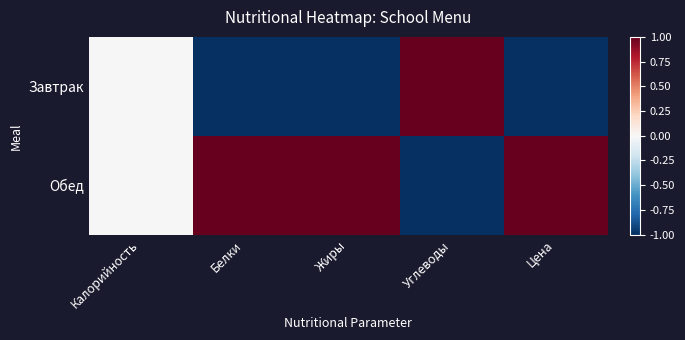

Rank the series by their average value, from lowest to highest.

Завтрак, Обед